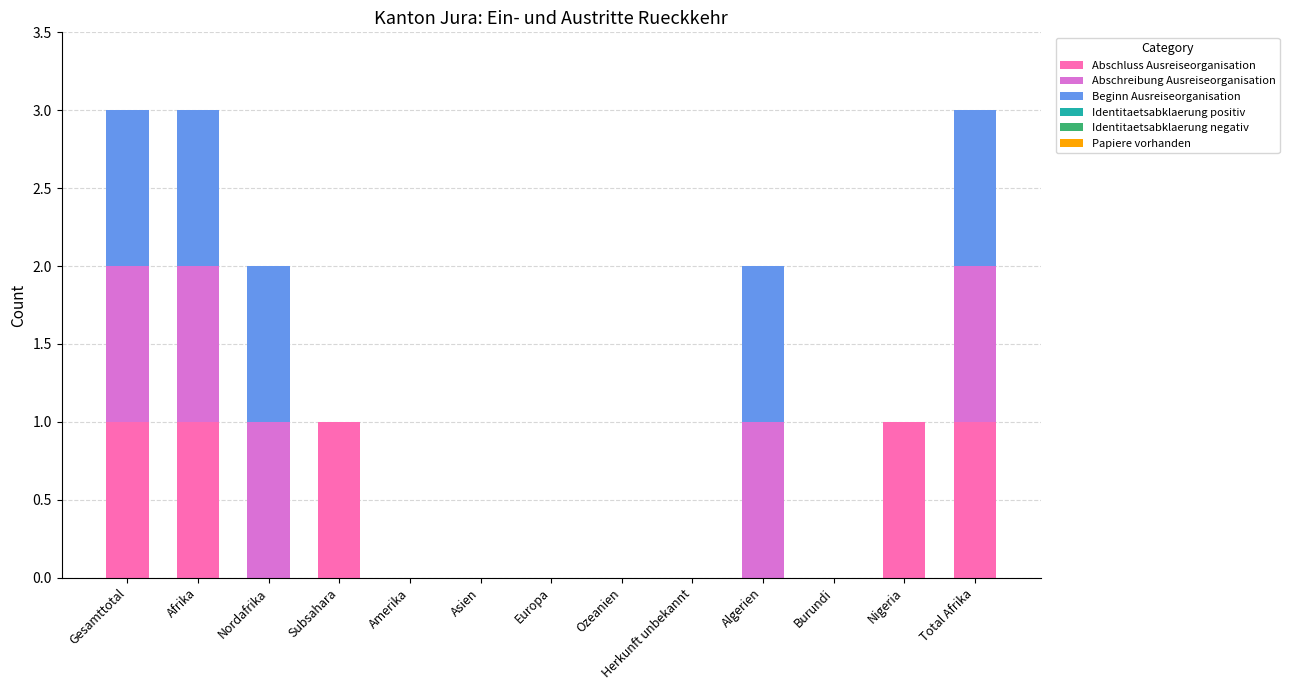

What is the total value across all series at Total Afrika?

3